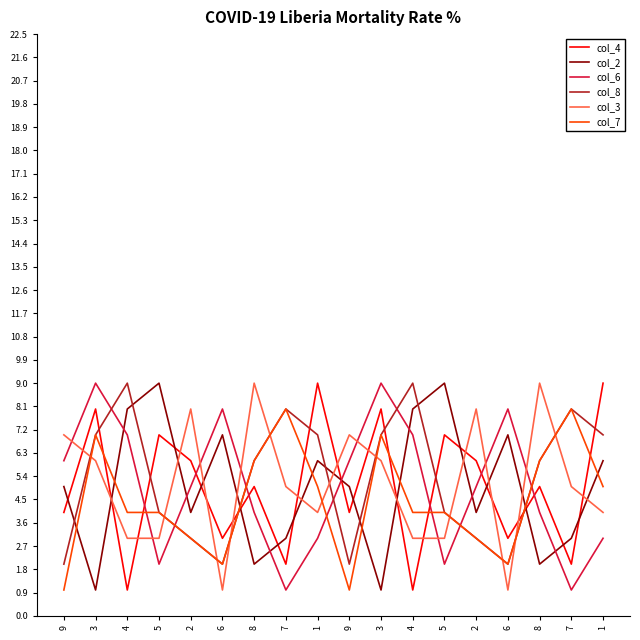

How many col_4 values are between 3 and 7?

10